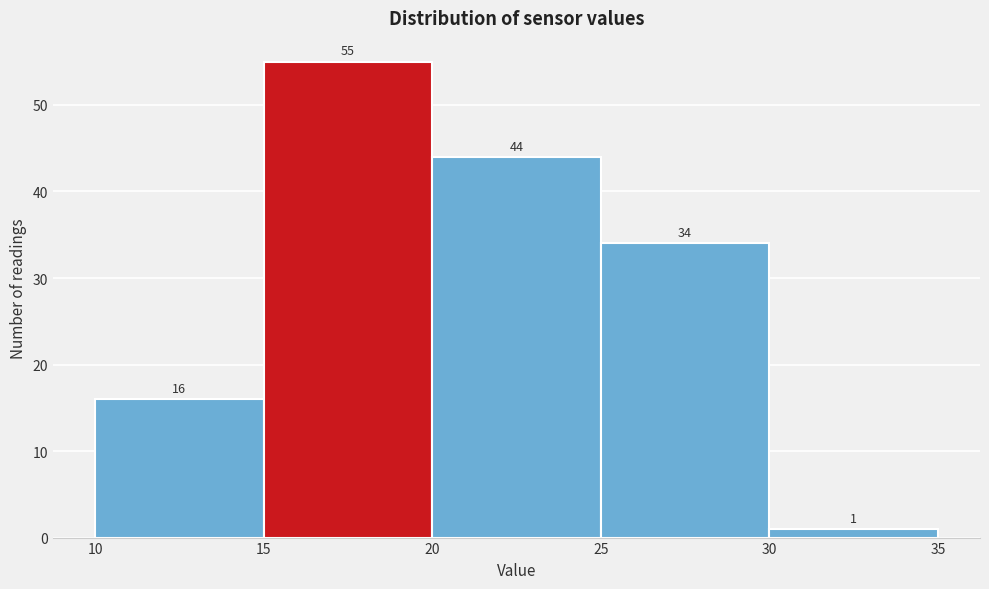

How tall is the bar that spans 30 to 35 on the x-axis?

1